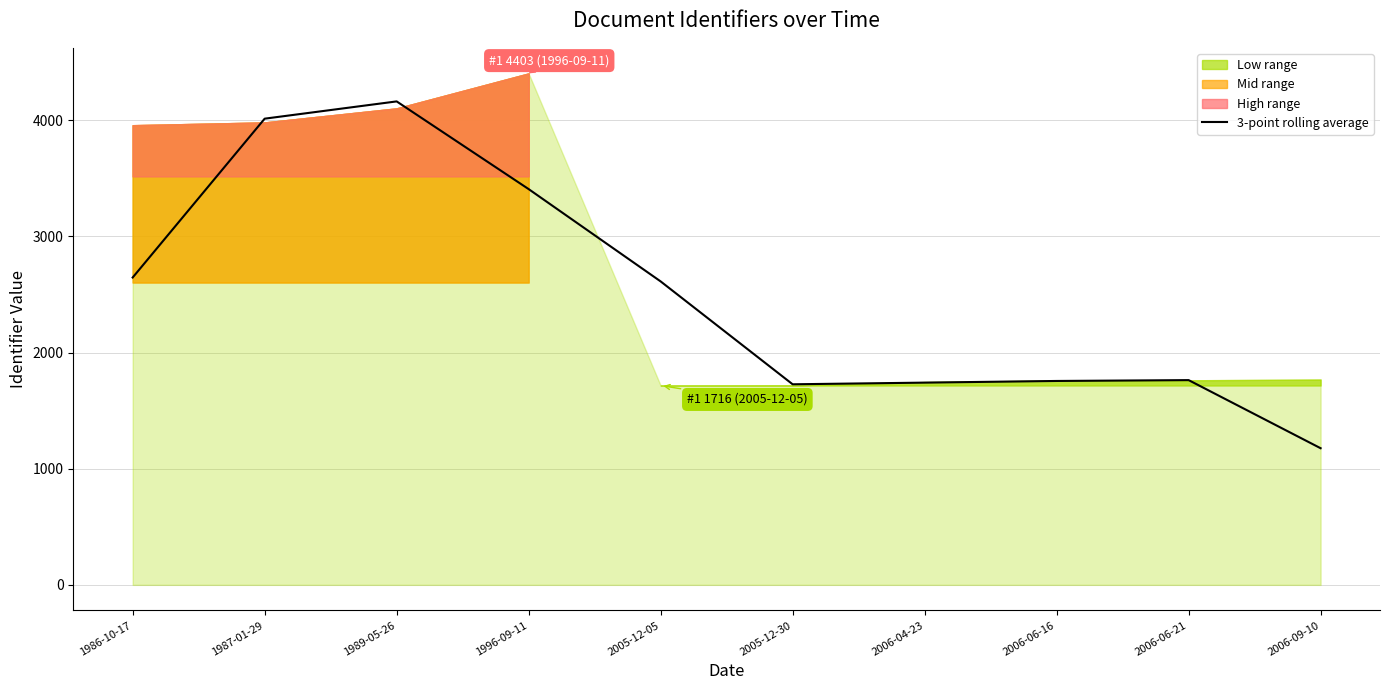

List the labels in order of value, smallest first.

2006-09-10, 2005-12-30, 2006-04-23, 2006-06-16, 2006-06-21, 2005-12-05, 1986-10-17, 1996-09-11, 1987-01-29, 1989-05-26